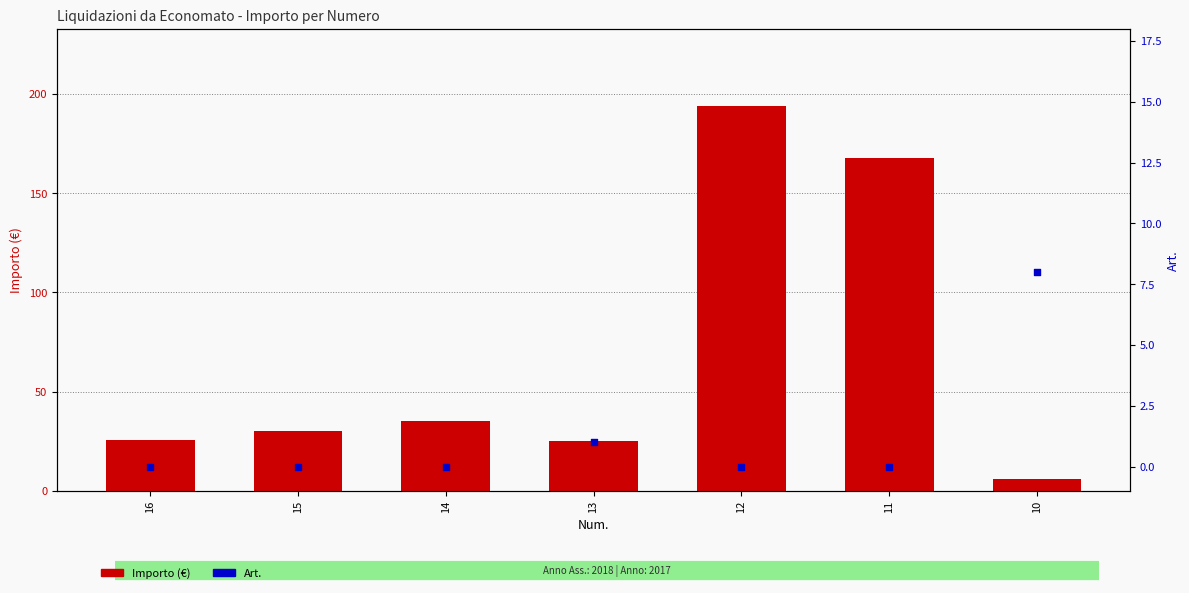

Which series reaches the maximum Y coordinate?

Importo (€)